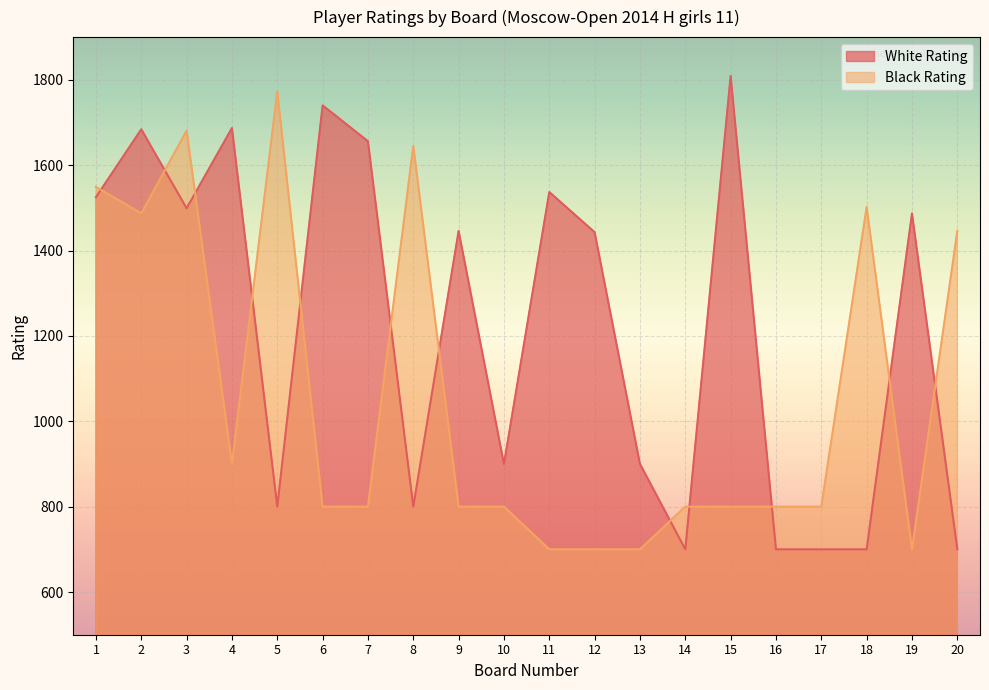

Does the chart display data point markers on the line(s)?

No